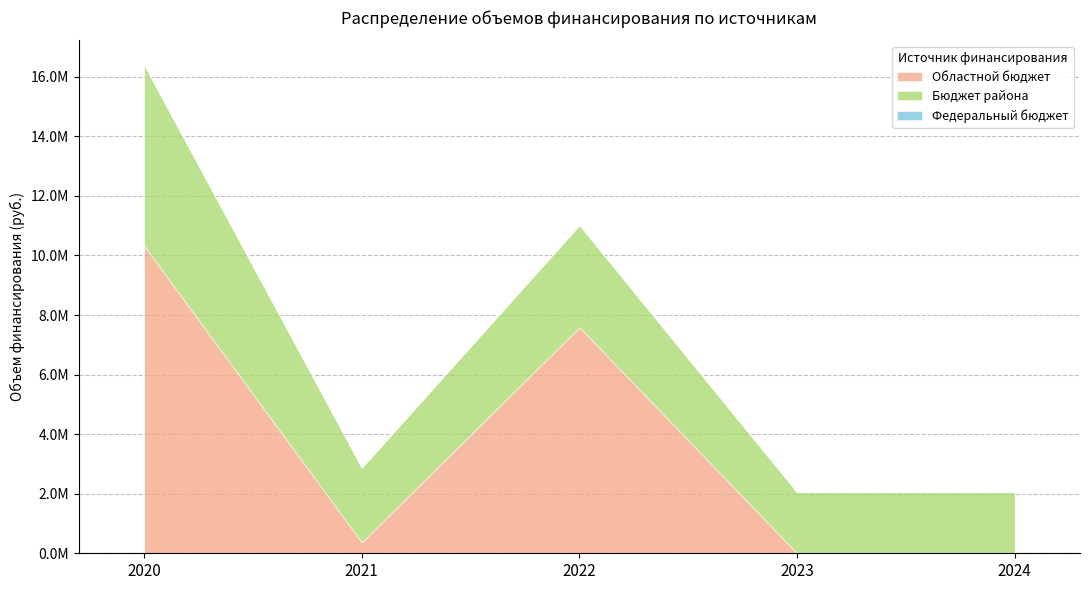

What is the average value of the Областной бюджет series?

3656239.5